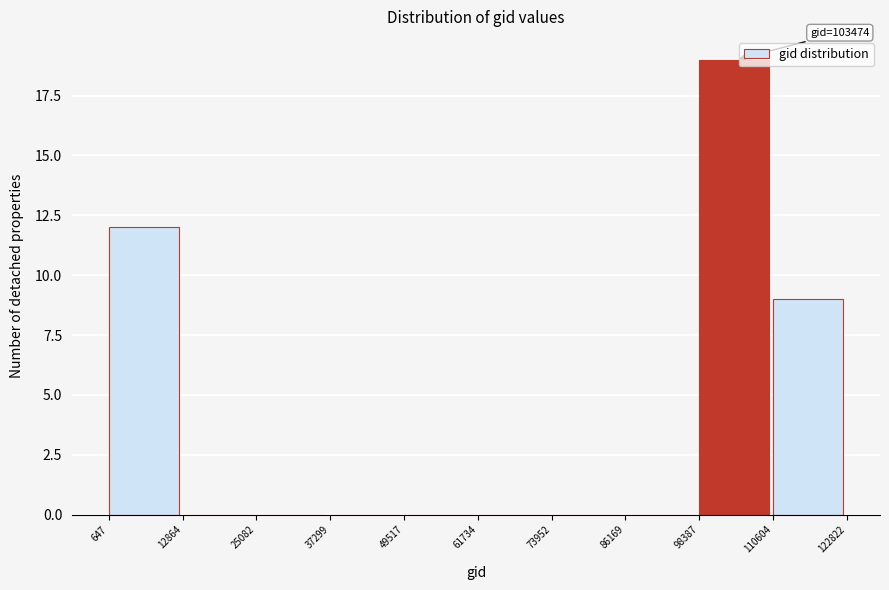

Over which range of the x-axis is the bar tallest?

98387 to 110604